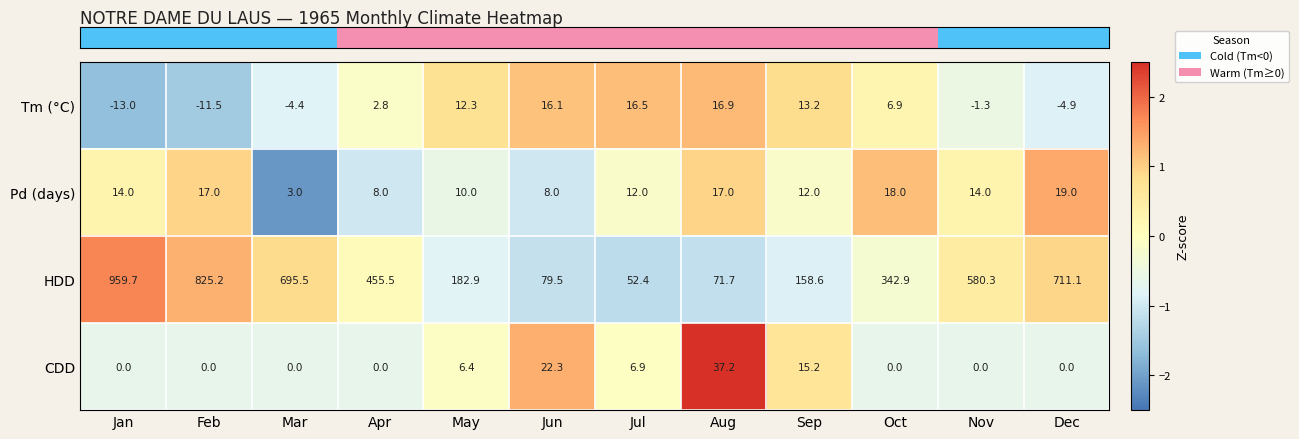

The CDD series shows -23.0 at Feb. True or false?

False